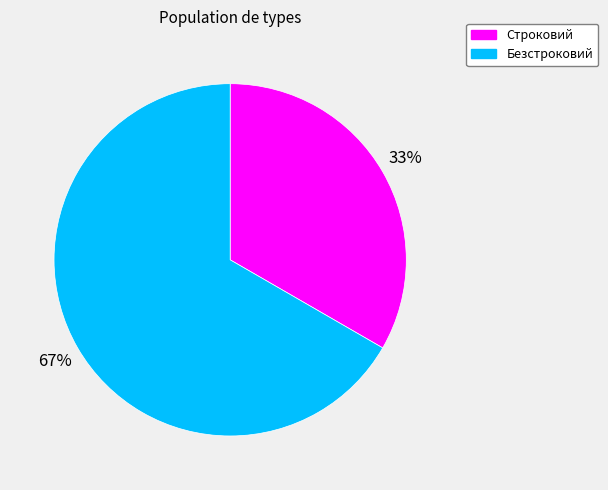

What percentage is the Строковий slice, to the nearest percent?

33%